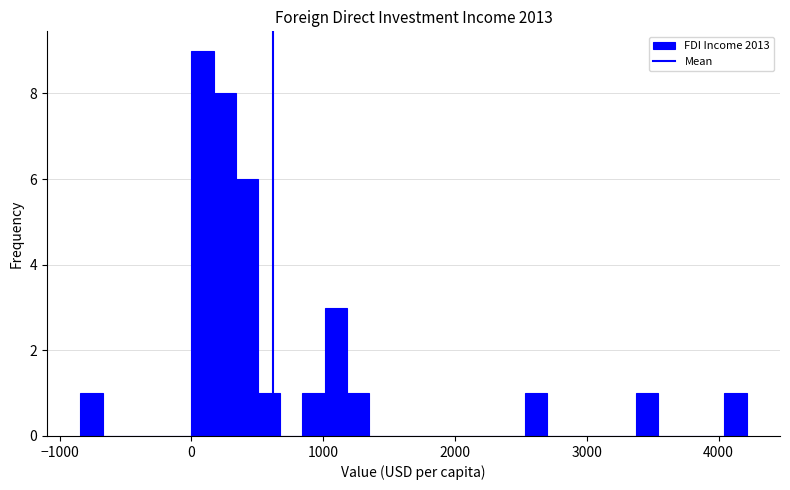

Read against the x-axis, roughly where is the centre of the tallest bar?

100